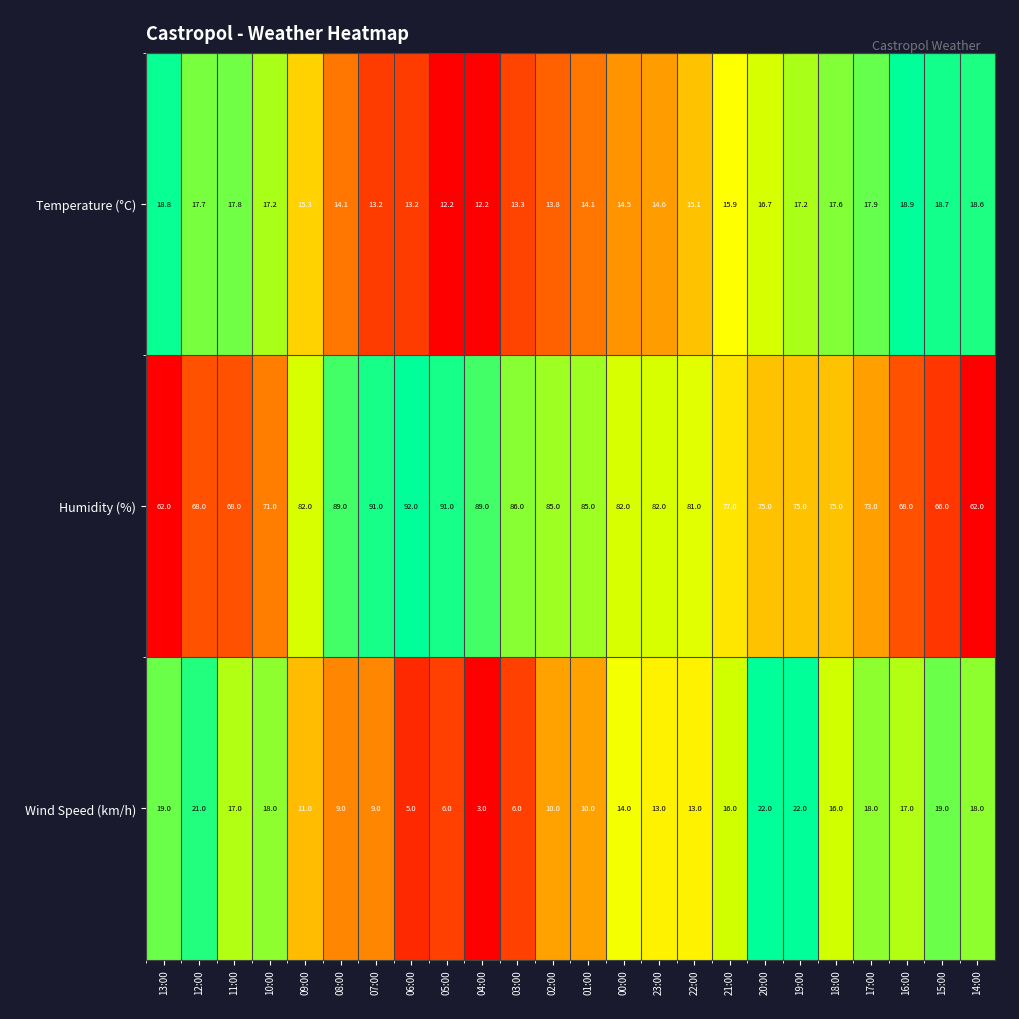

The Temperature (°C) series shows 7.9 at 23:00. True or false?

False